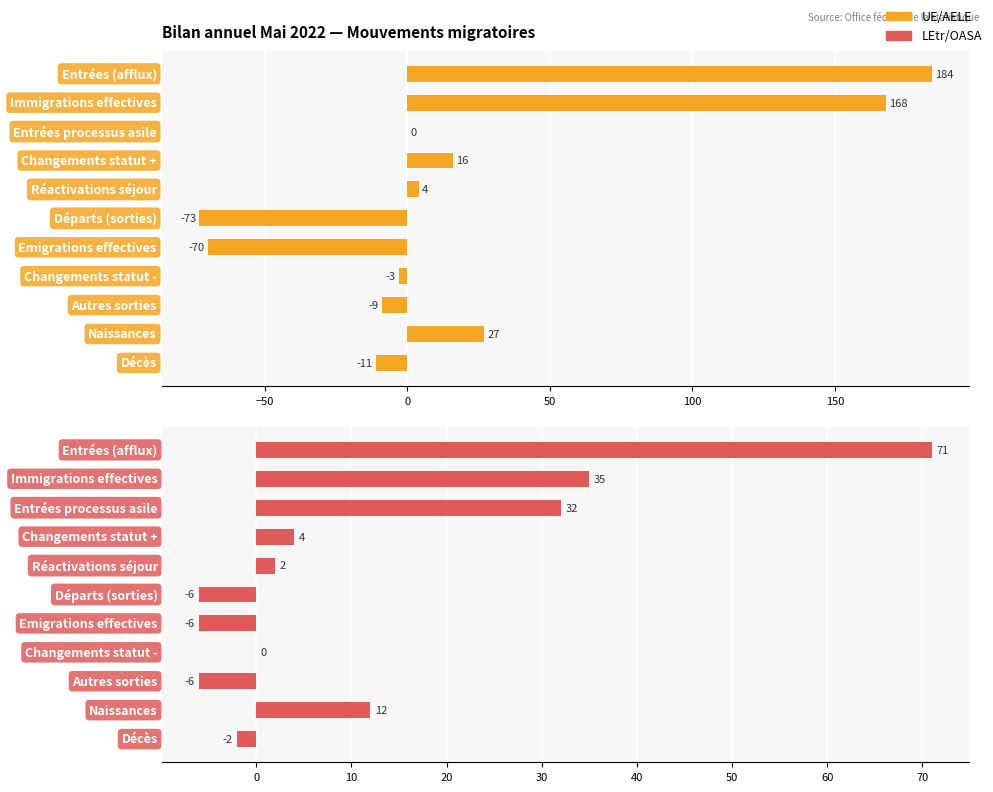

How many values in the LEtr/OASA series exceed 2?

5